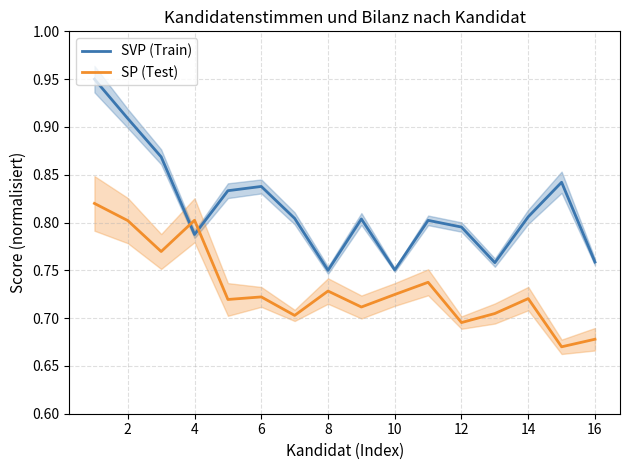

Count the SVP (Train) values in the range 0 to 1.

16